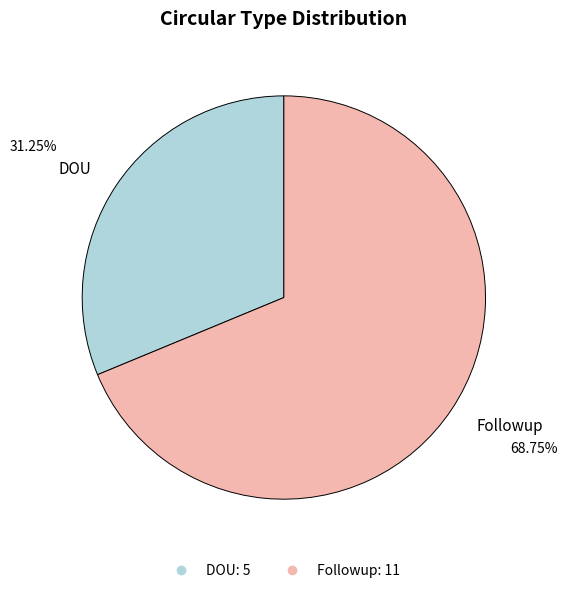

Does any single category account for the majority?

Yes